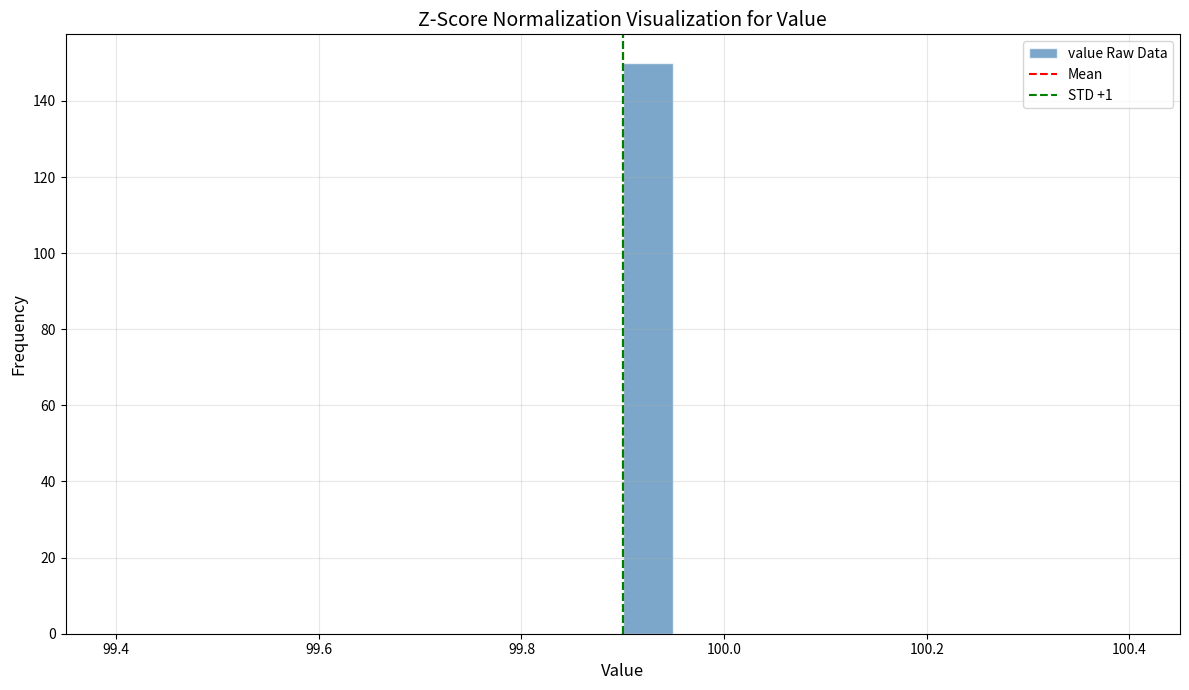

Read against the x-axis, roughly where is the centre of the tallest bar?

99.92